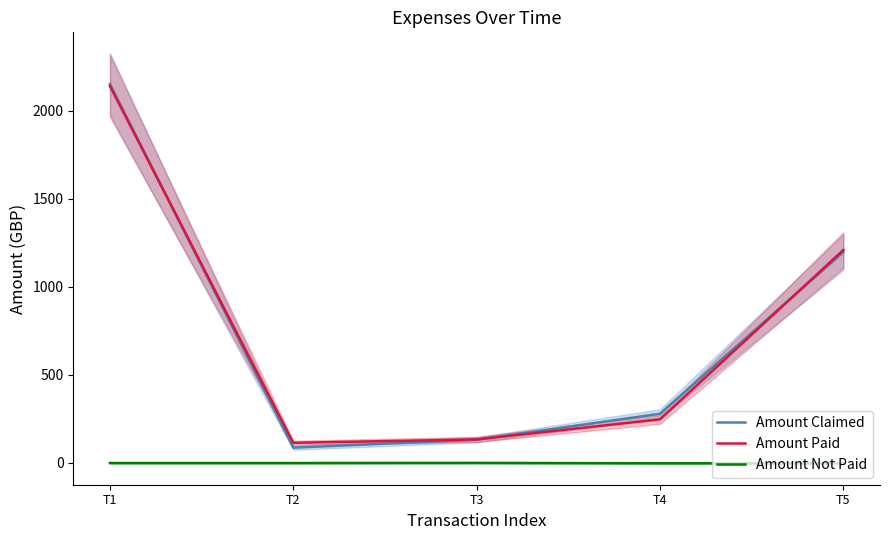

What is the highest value of the Amount Claimed series?

2150.7